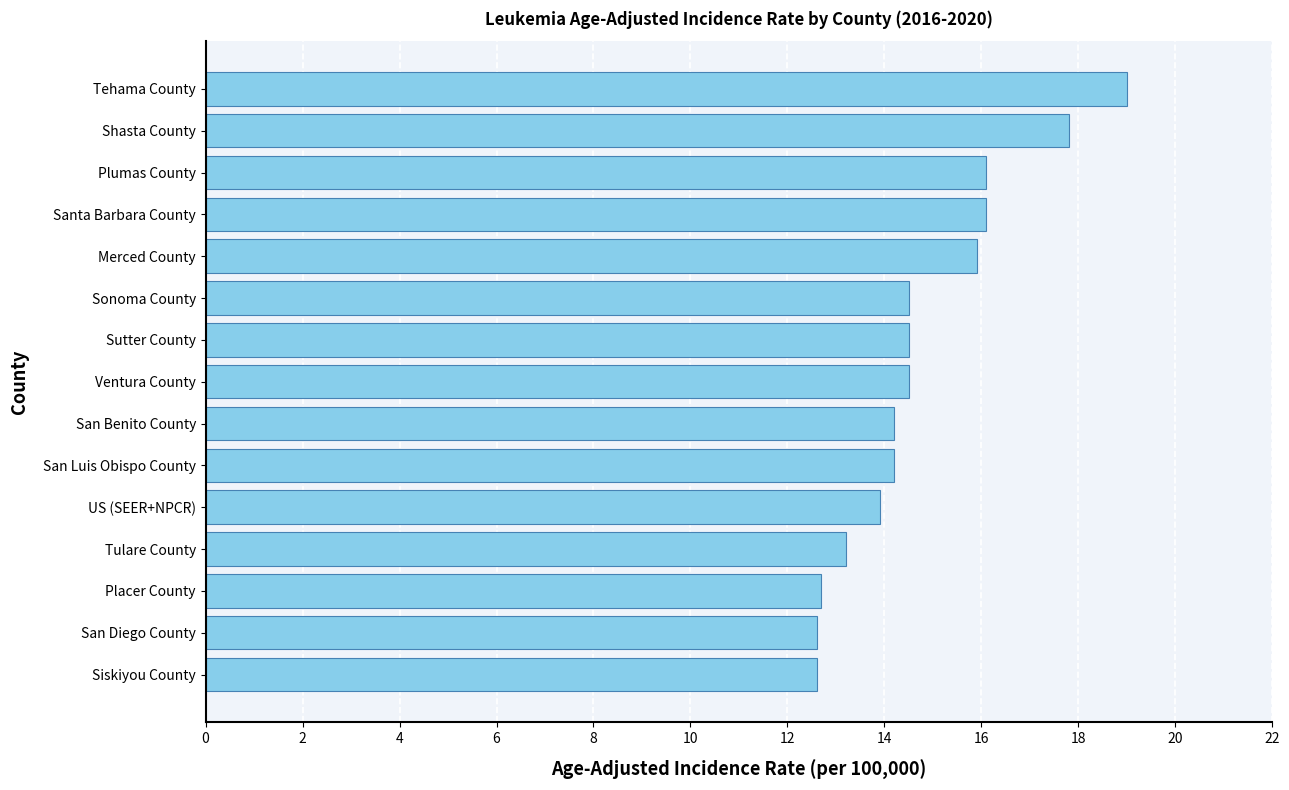

What is the difference between the second highest and minimum values?

5.2